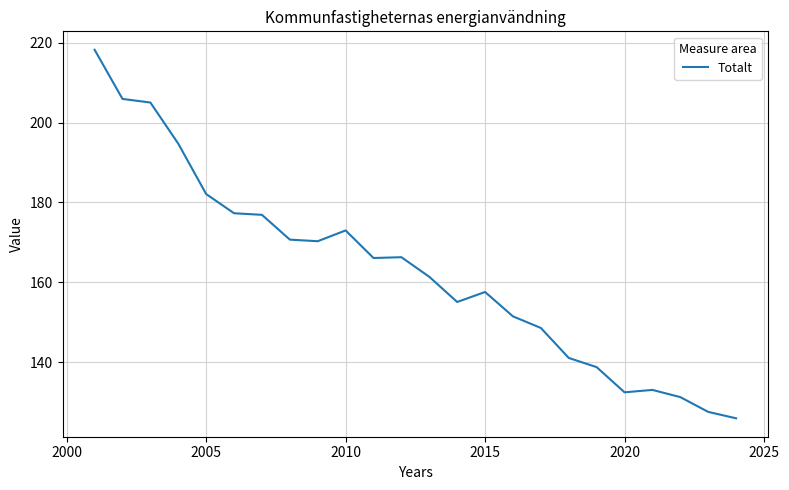

What is the smallest value displayed?

126.0